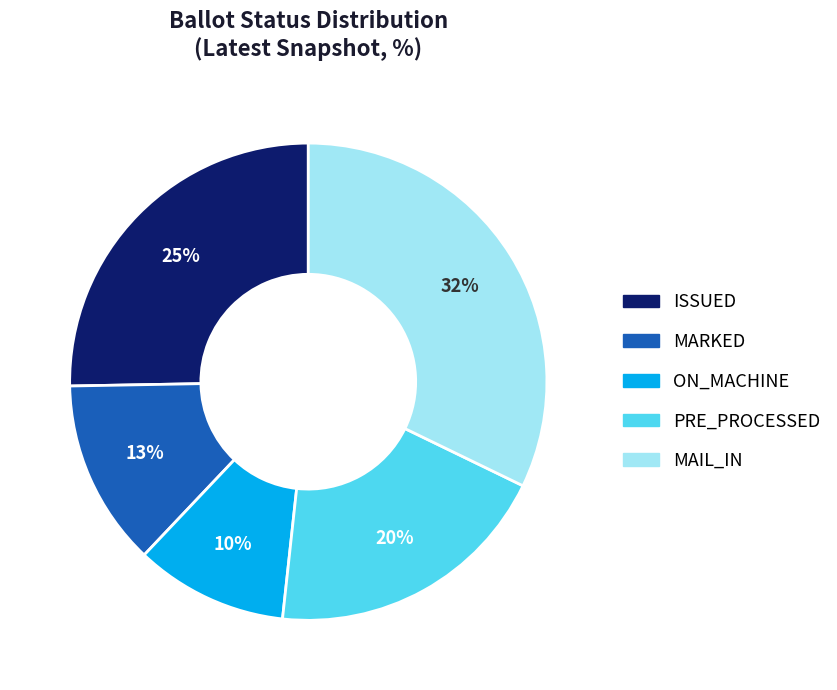

To the nearest percent, what is the average slice percentage?

20%